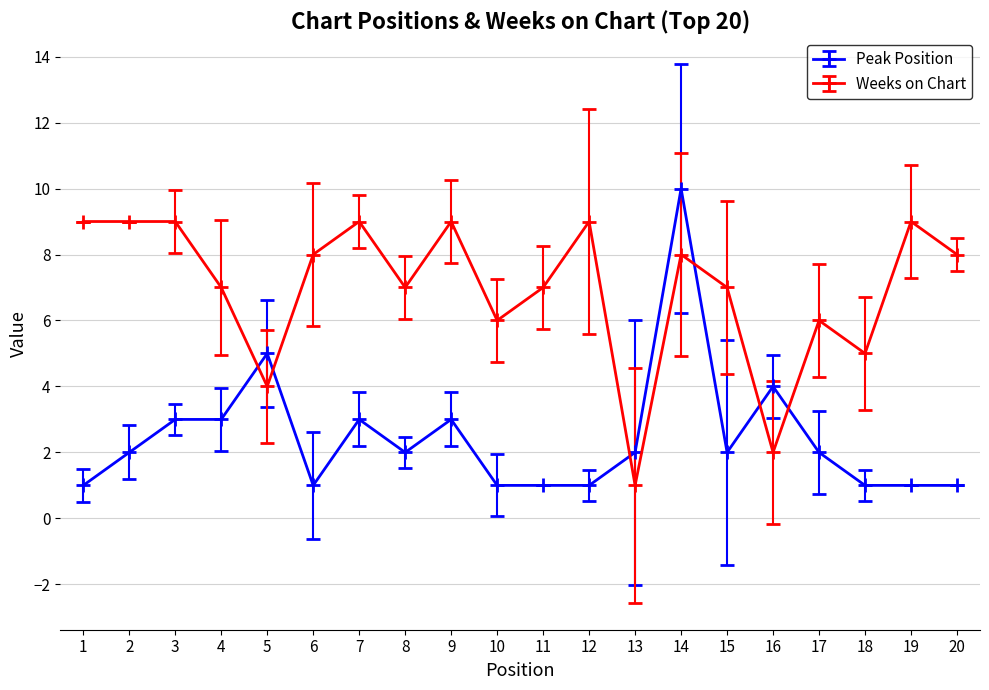

Which series changed the most between 6 and 9?

Peak Position